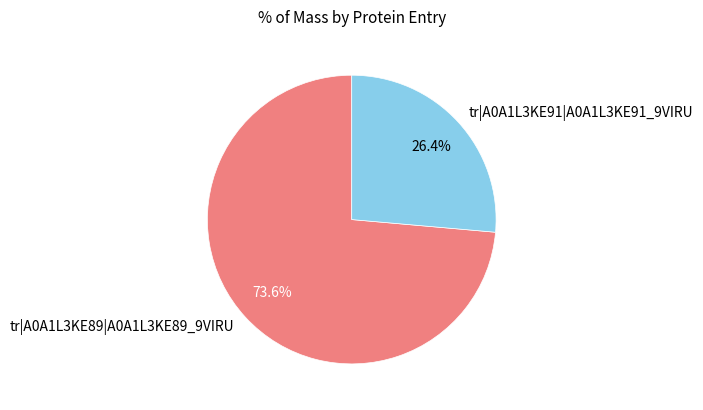

True or false: tr|A0A1L3KE89|A0A1L3KE89_9VIRU accounts for 67% of the total.

False